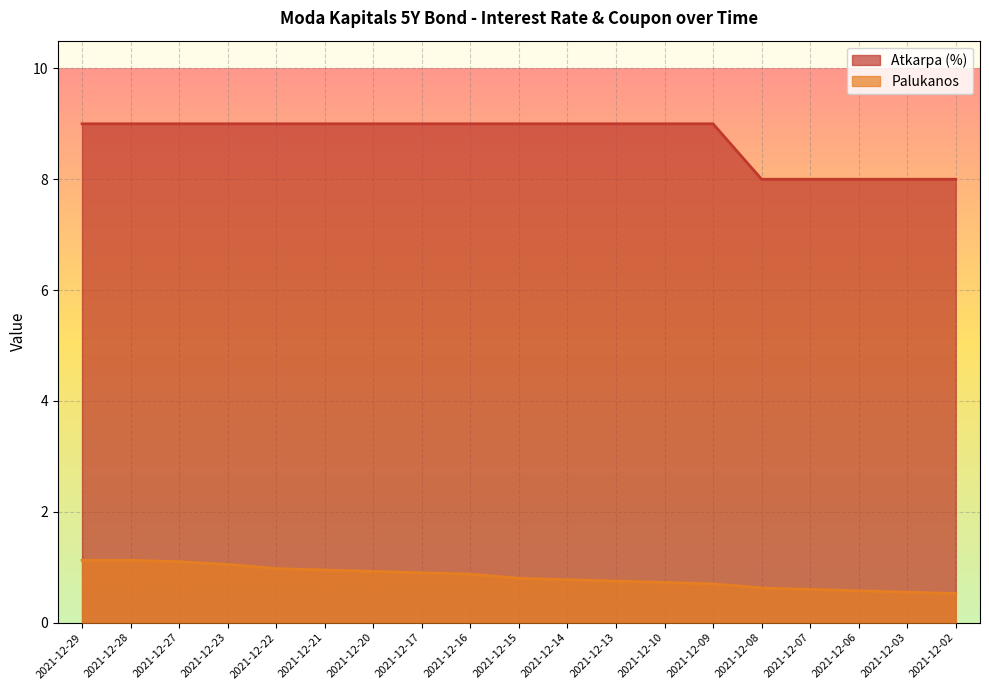

True or false: Palukanos and Atkarpa (%) cross at least once.

False